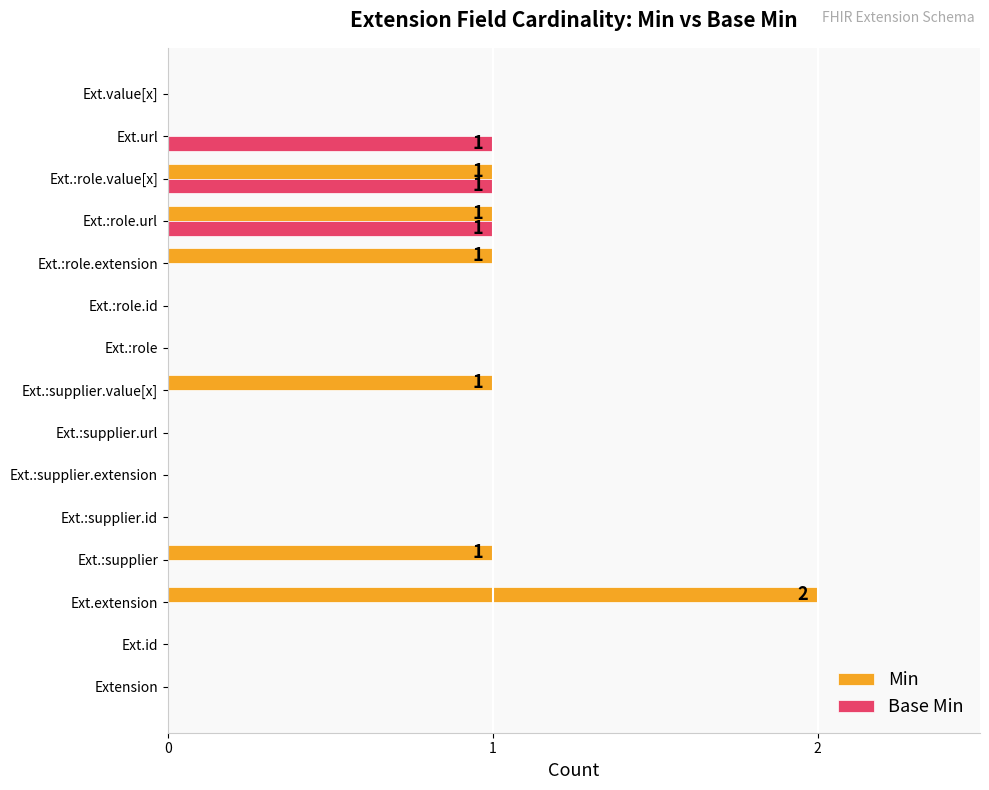

Is it true that Min equals 0 at Ext.:supplier.url?

True